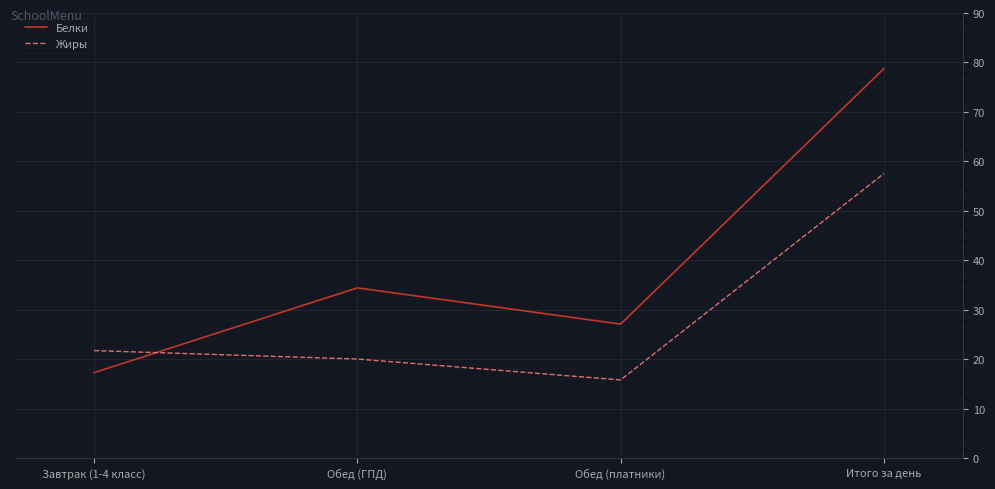

Which series ends up on top after the final intersection of Белки and Жиры?

Белки